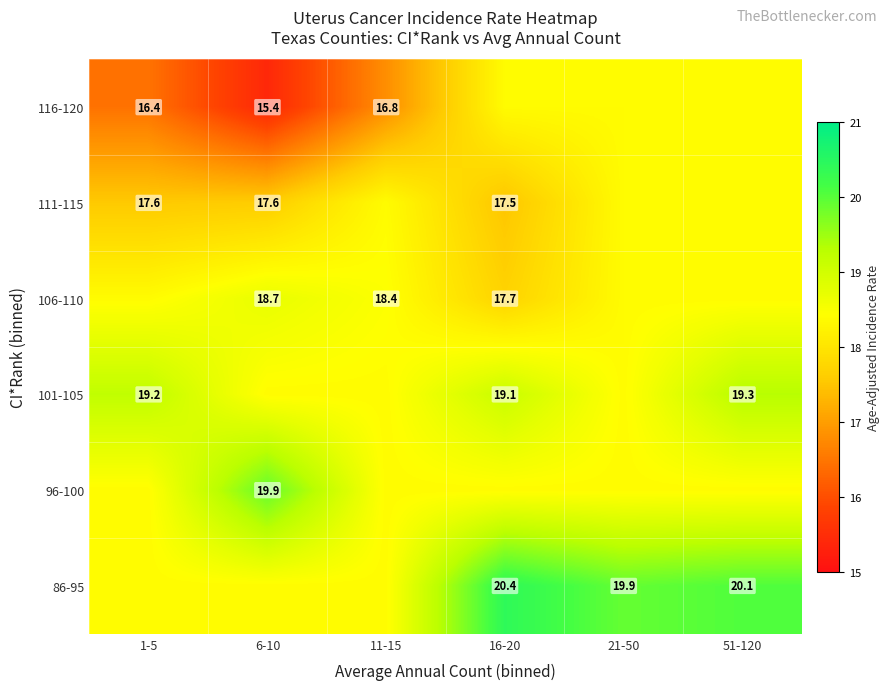

What is the difference between the 101-105 values at 1-5 and 16-20?

0.1